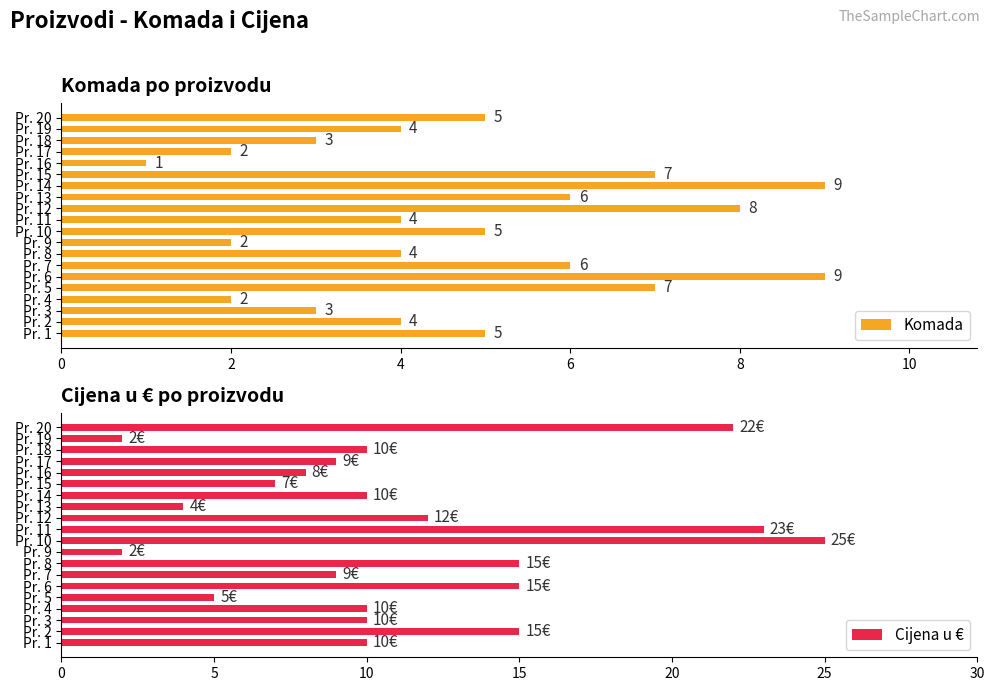

Reading right to left, what are all the values shown in this chart?

Komada: 5	4	3	2	1	7	9	6	8	4	5	2	4	6	9	7	2	3	4	5
Cijena u €: 22	2	10	9	8	7	10	4	12	23	25	2	15	9	15	5	10	10	15	10